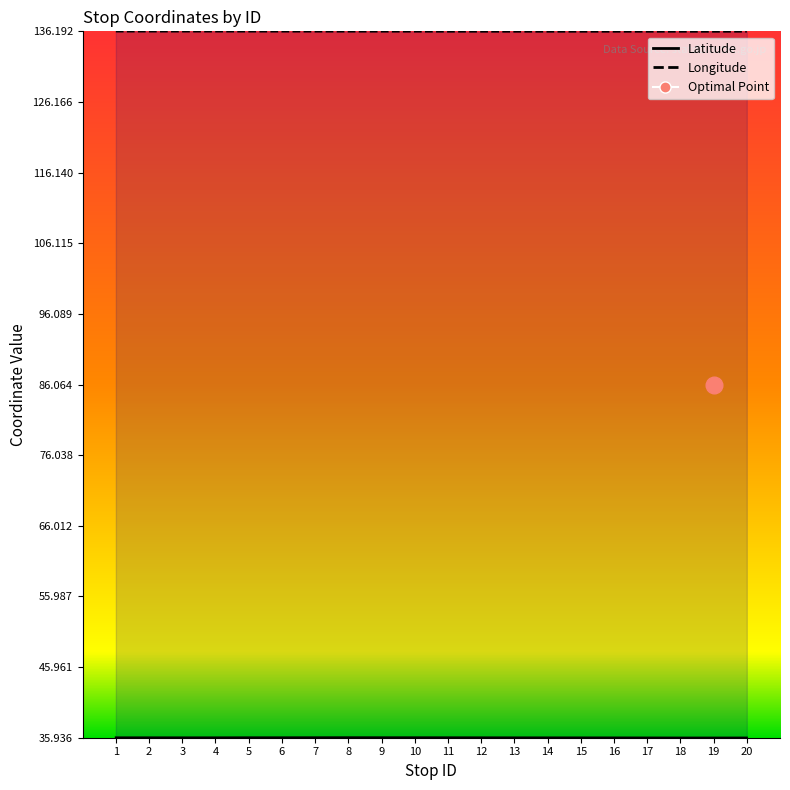

What is the spread (max minus min) of values at 14?

100.2